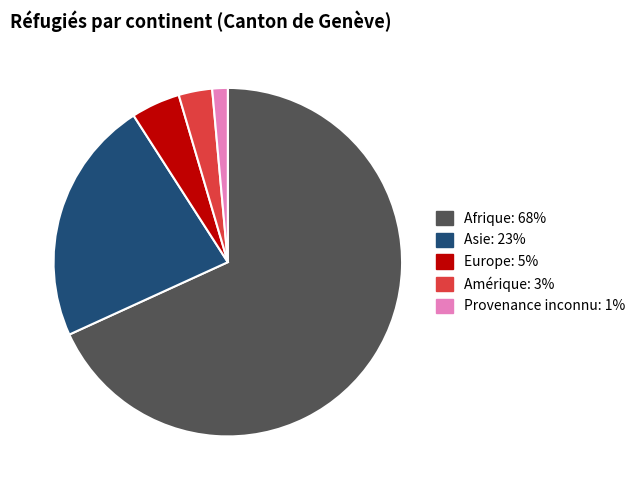

Count the number of slices in the pie.

5